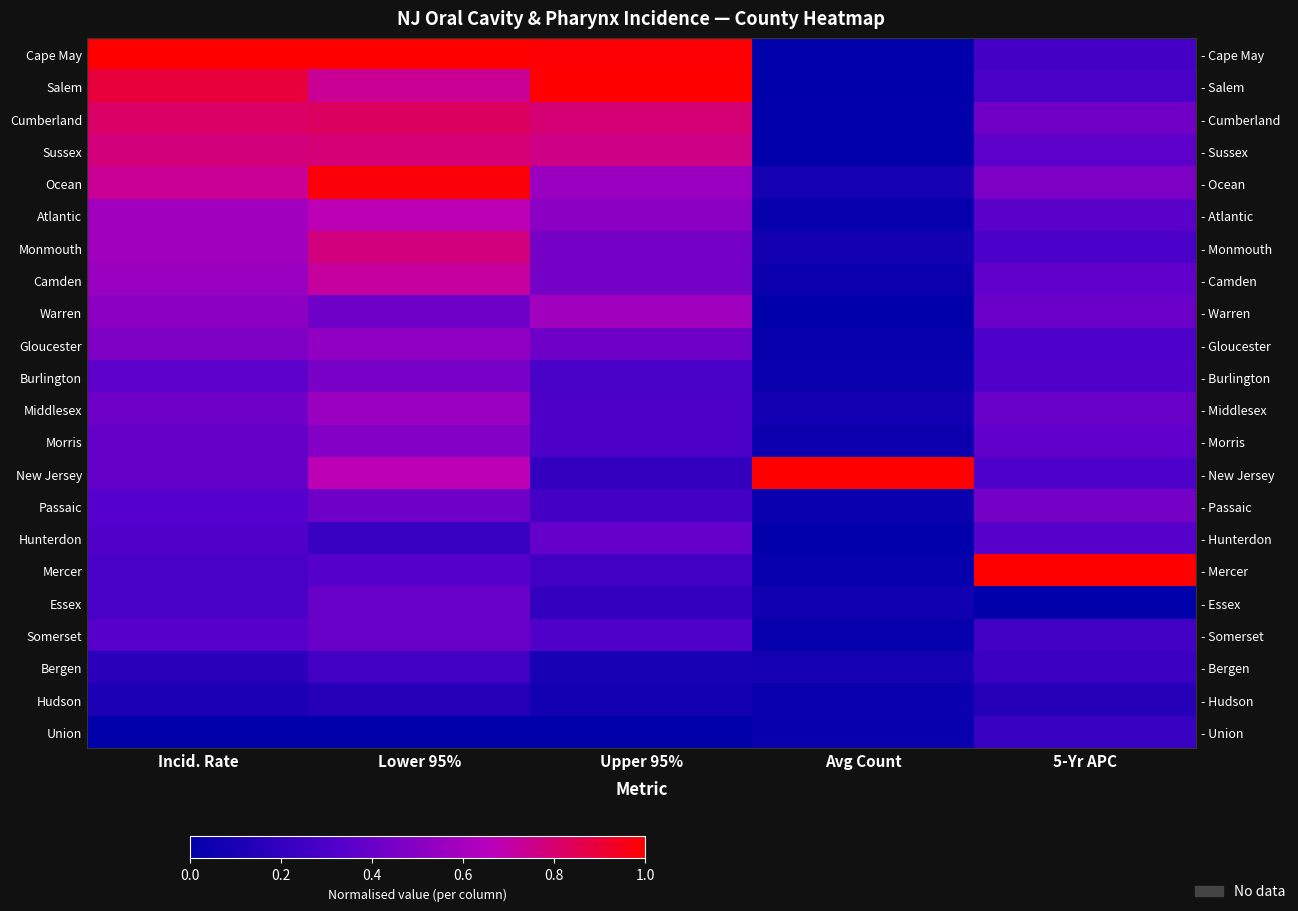

Is it true that Mercer equals 0.4 at 5-Yr APC?

False